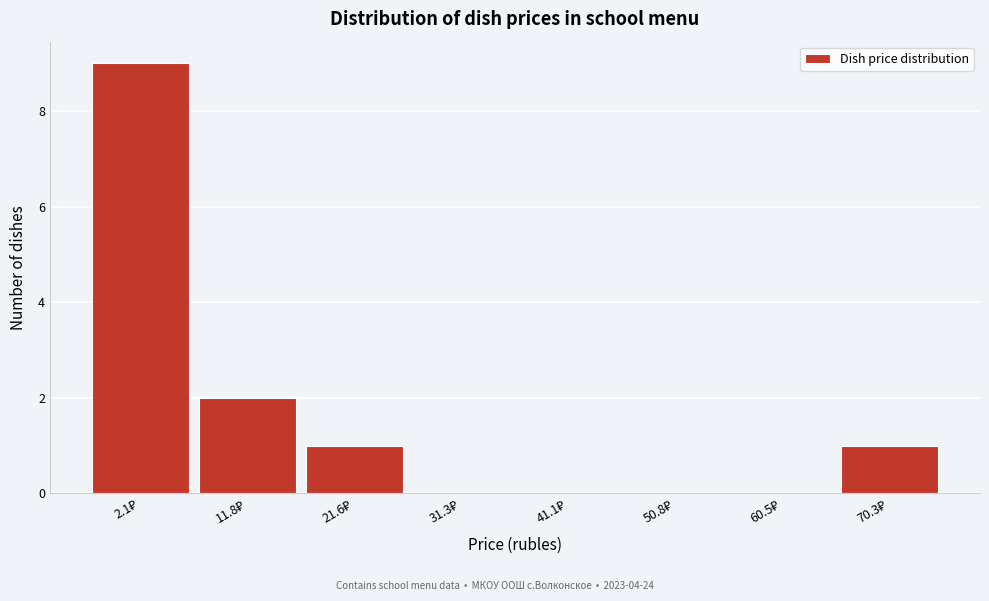

What is the greatest value displayed?

9